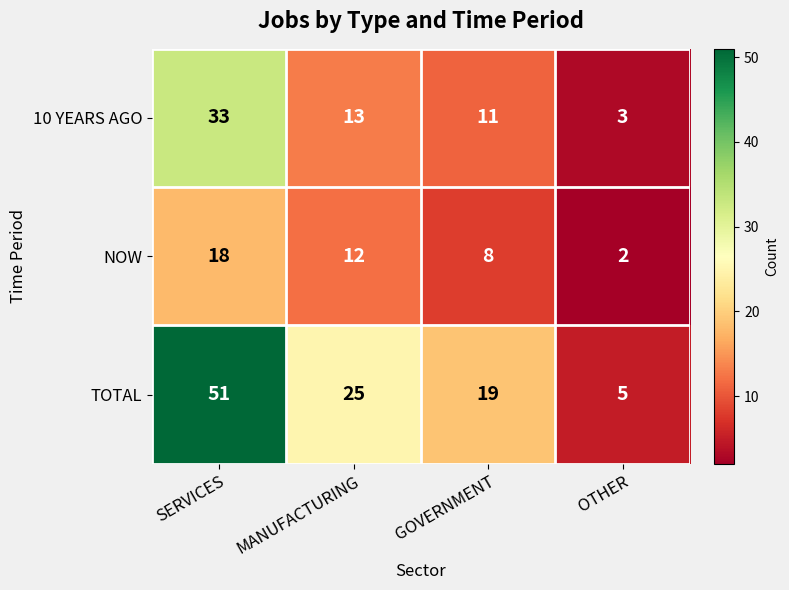

Where is TOTAL nearest to the value 28?

MANUFACTURING